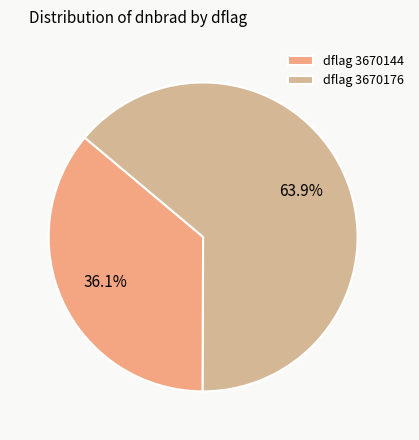

Which category has the smallest portion of the pie?

dflag 3670144